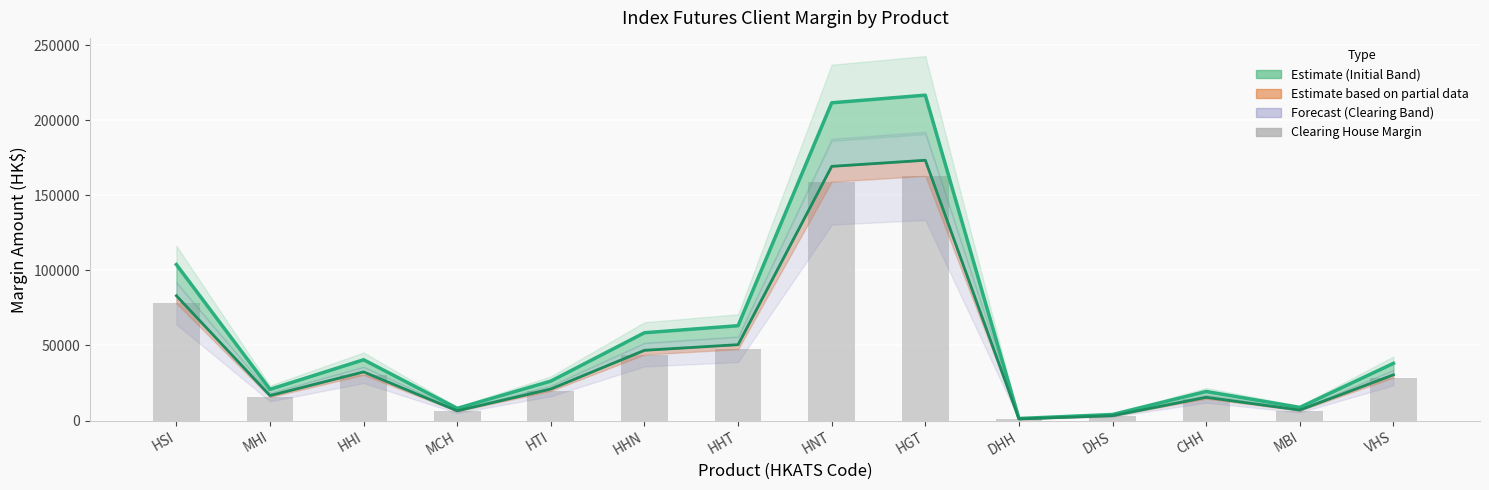

Which series changed the most between HGT and VHS?

Initial (Client)